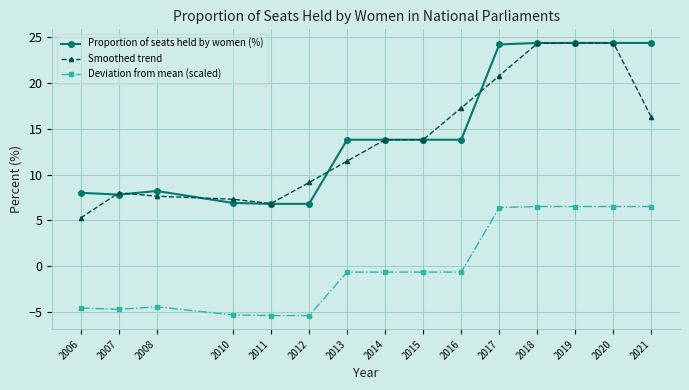

What is the value of the Smoothed trend point at the 5th from the left?

6.8